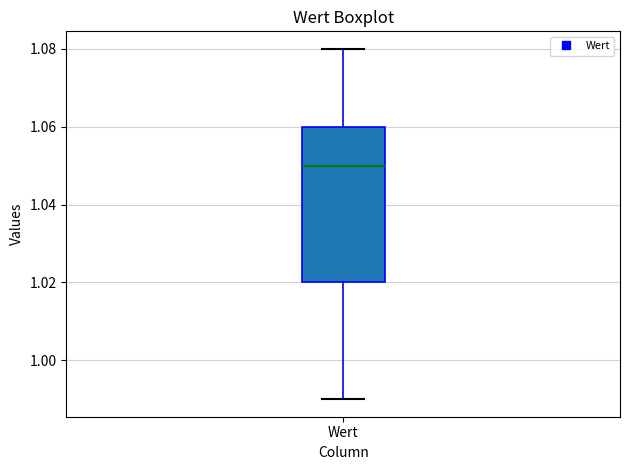

Transcribe this box plot: give where the median line is, the range the box spans, and where the two whiskers end, as read against the y-axis. The values are not printed on the chart, so give them approximately, as read against the axis.

median 1.05, box 1.02 to 1.06, whiskers 0.99 to 1.08